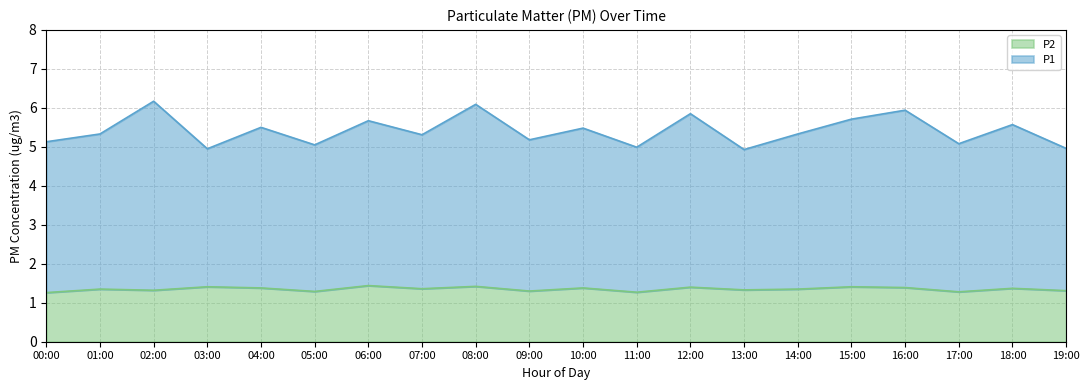

Reading right to left, what are all the values shown in this chart?

P1: 5.0	5.6	5.1	5.9	5.7	5.3	4.9	5.8	5.0	5.5	5.2	6.1	5.3	5.7	5.0	5.5	5.0	6.2	5.3	5.1
P2: 1.3	1.4	1.3	1.4	1.4	1.4	1.3	1.4	1.3	1.4	1.3	1.4	1.4	1.4	1.3	1.4	1.4	1.3	1.4	1.3